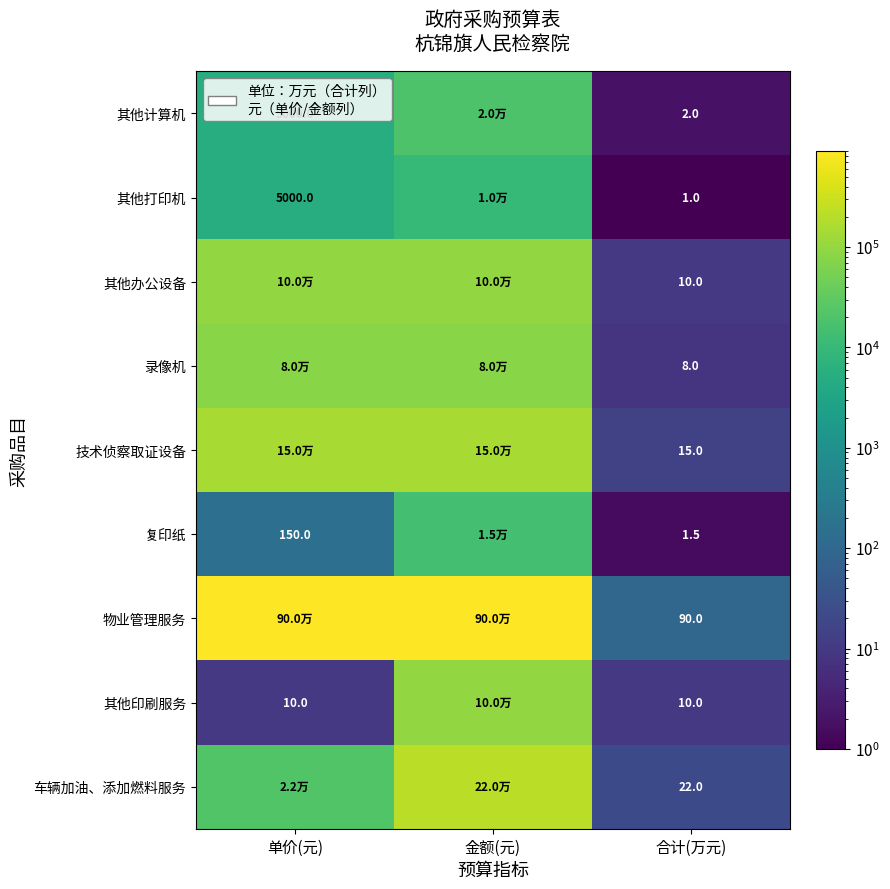

The 其他打印机 series shows 5000.0 at 单价(元). True or false?

True